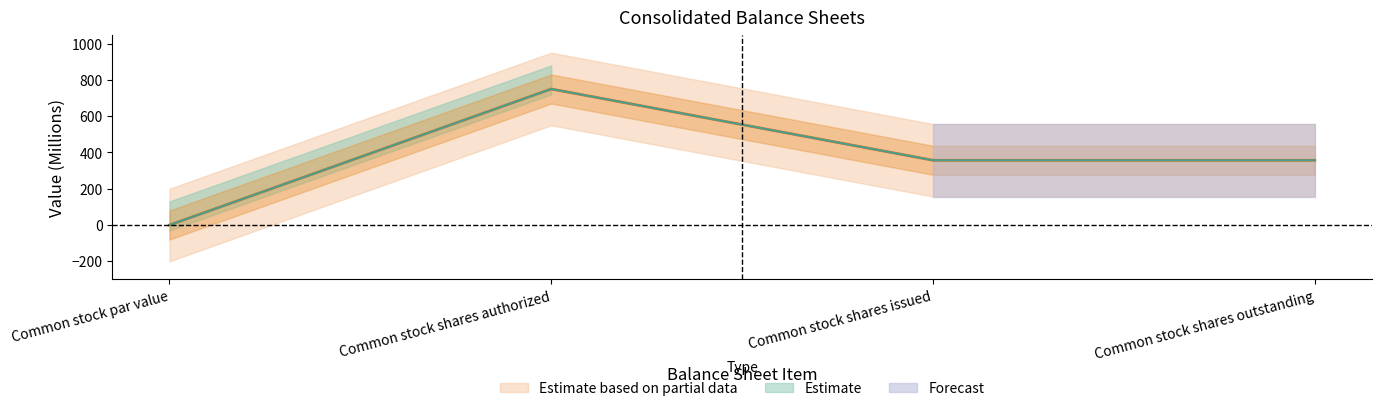

Where does the Mar. 31, 2014 series first go above 357?

Common stock shares authorized